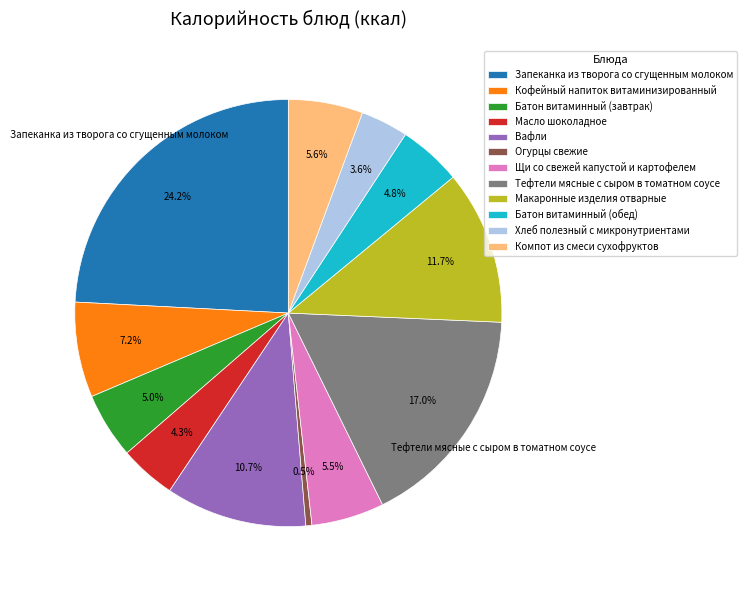

True or false: Компот из смеси сухофруктов accounts for 12% of the total.

False